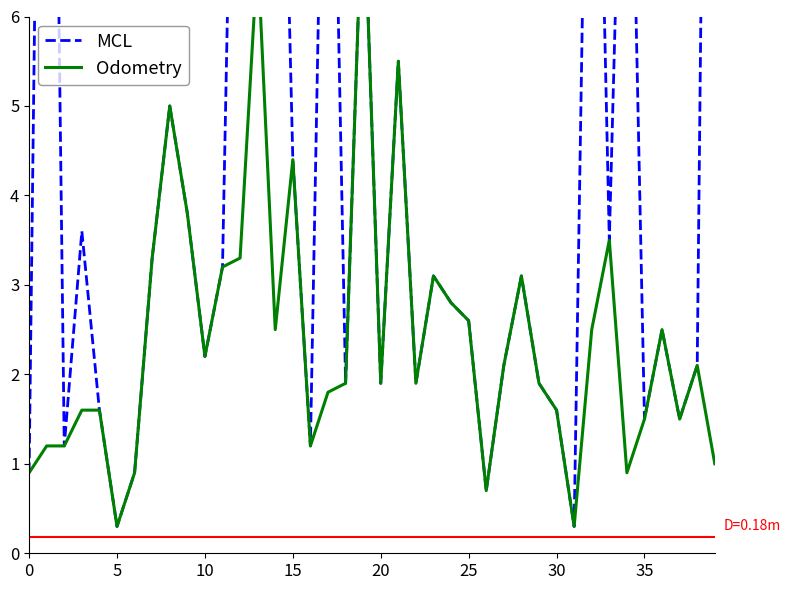

What is the maximum value shown in the chart?

21.0